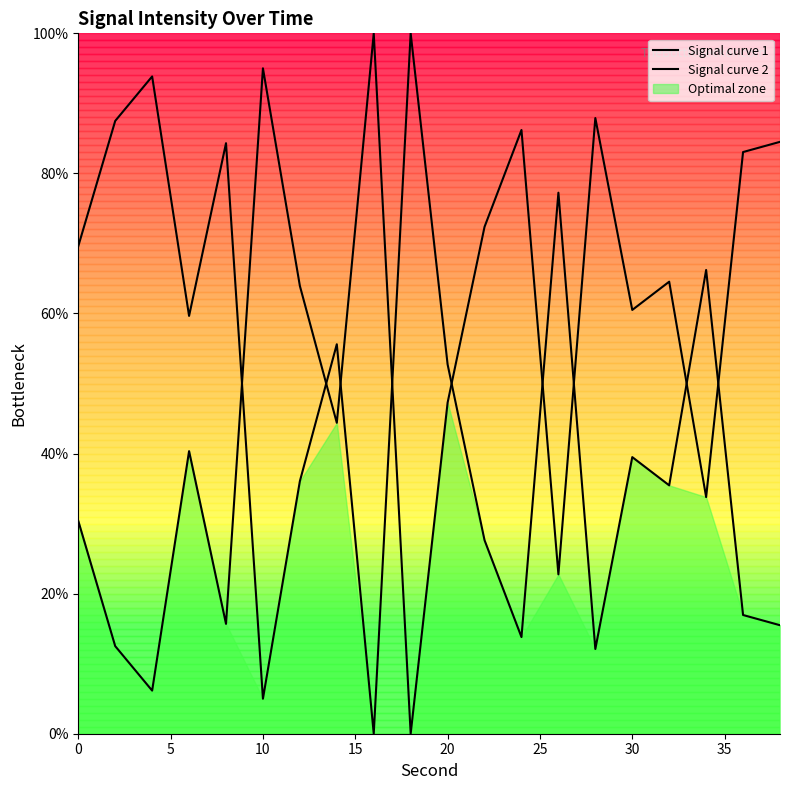

In Signal curve 2, how many points are higher than both neighbors (excluding endpoints)?

7